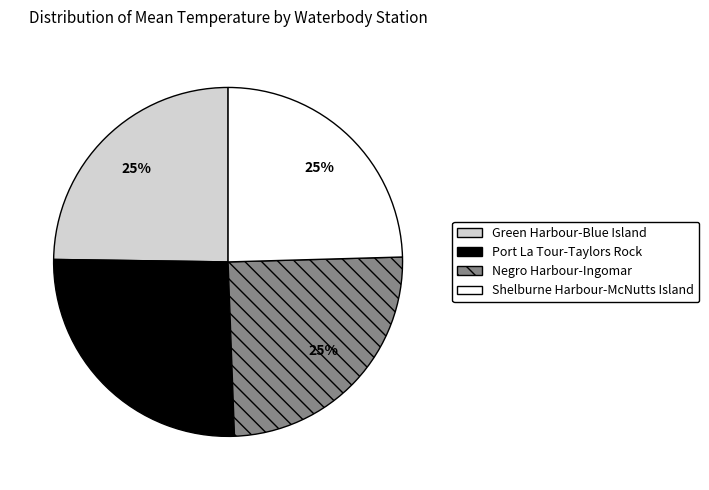

Does any single category account for the majority?

No